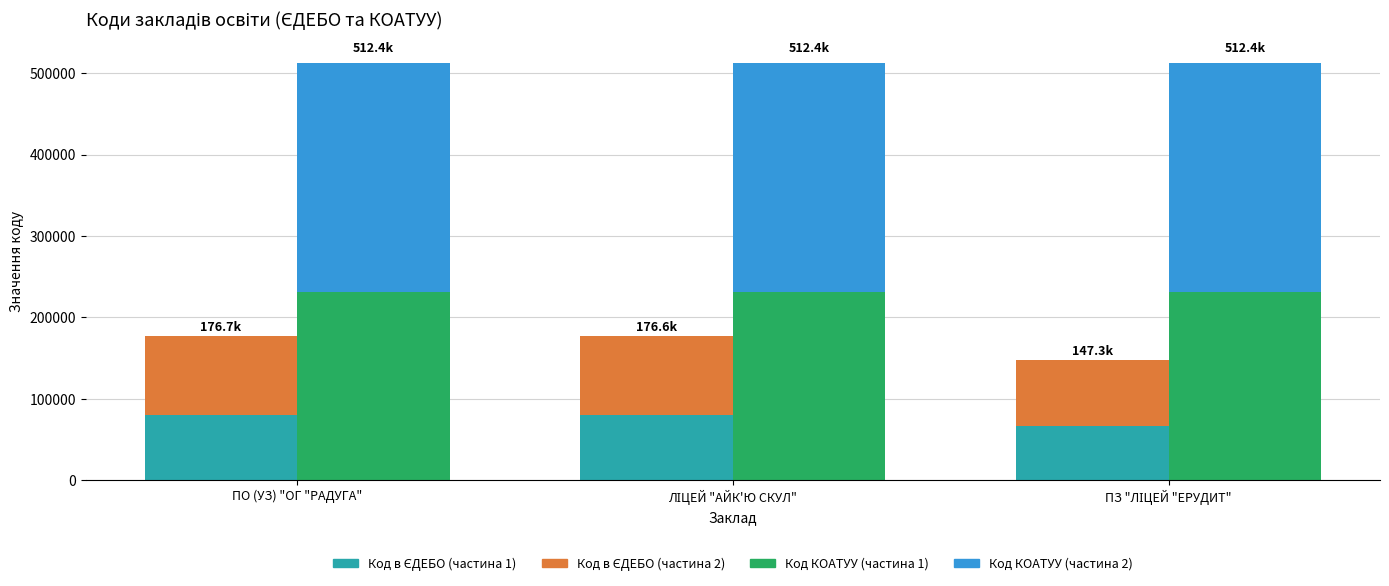

Which series has the largest total across all categories?

Код КОАТУУ (частина 2)